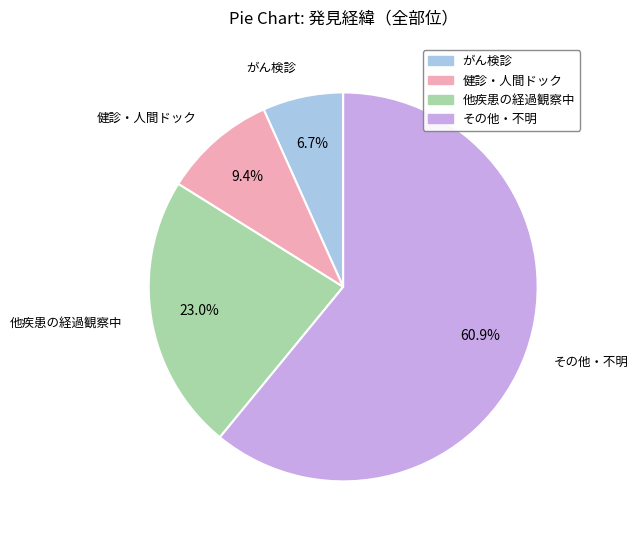

To the nearest percent, what is the average slice percentage?

25%